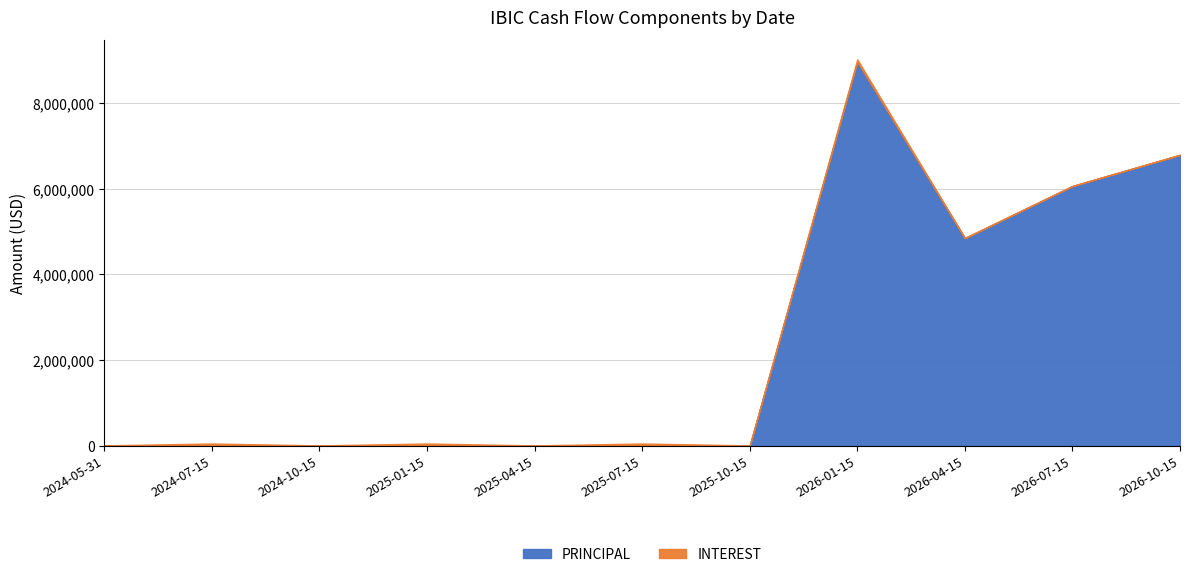

At which label does PRINCIPAL reach its peak?

2026-01-15